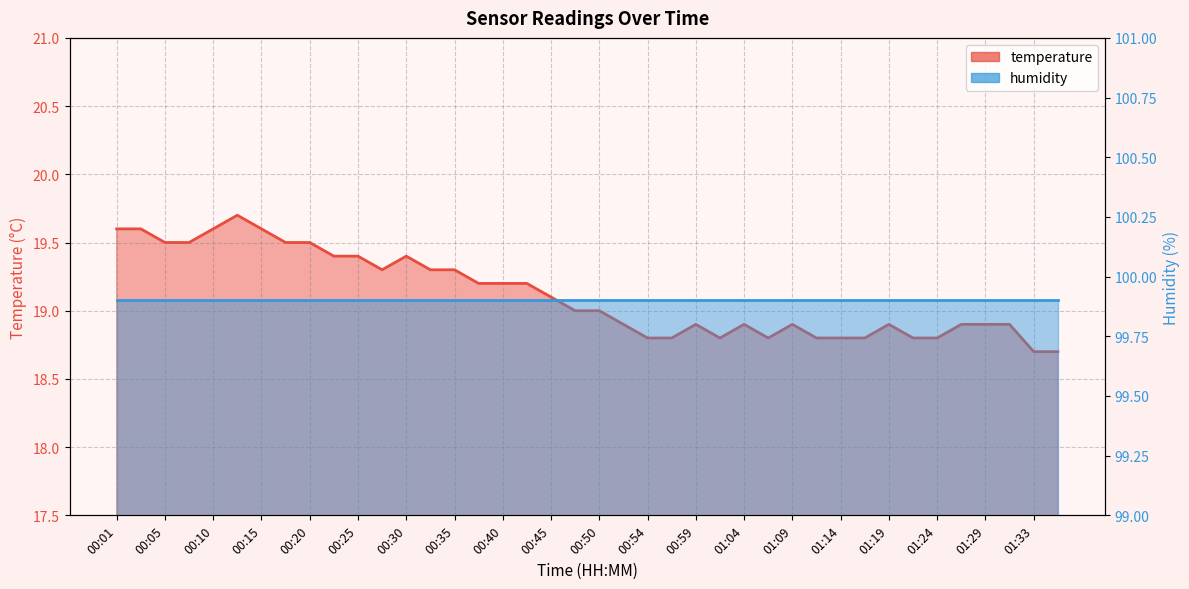

True or false: humidity and temperature intersect in this chart.

False